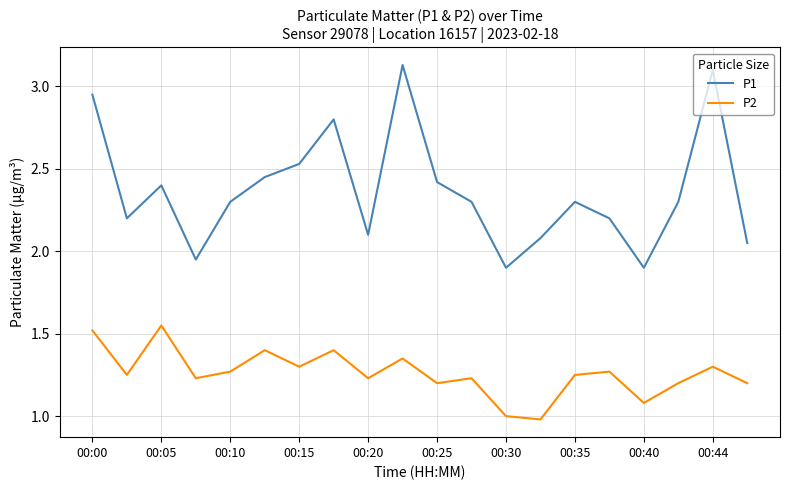

What is the minimum value shown in the chart?

1.0